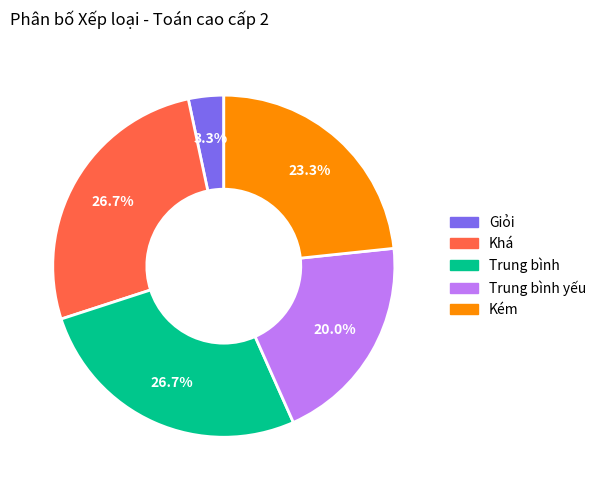

Does any single category account for the majority?

No